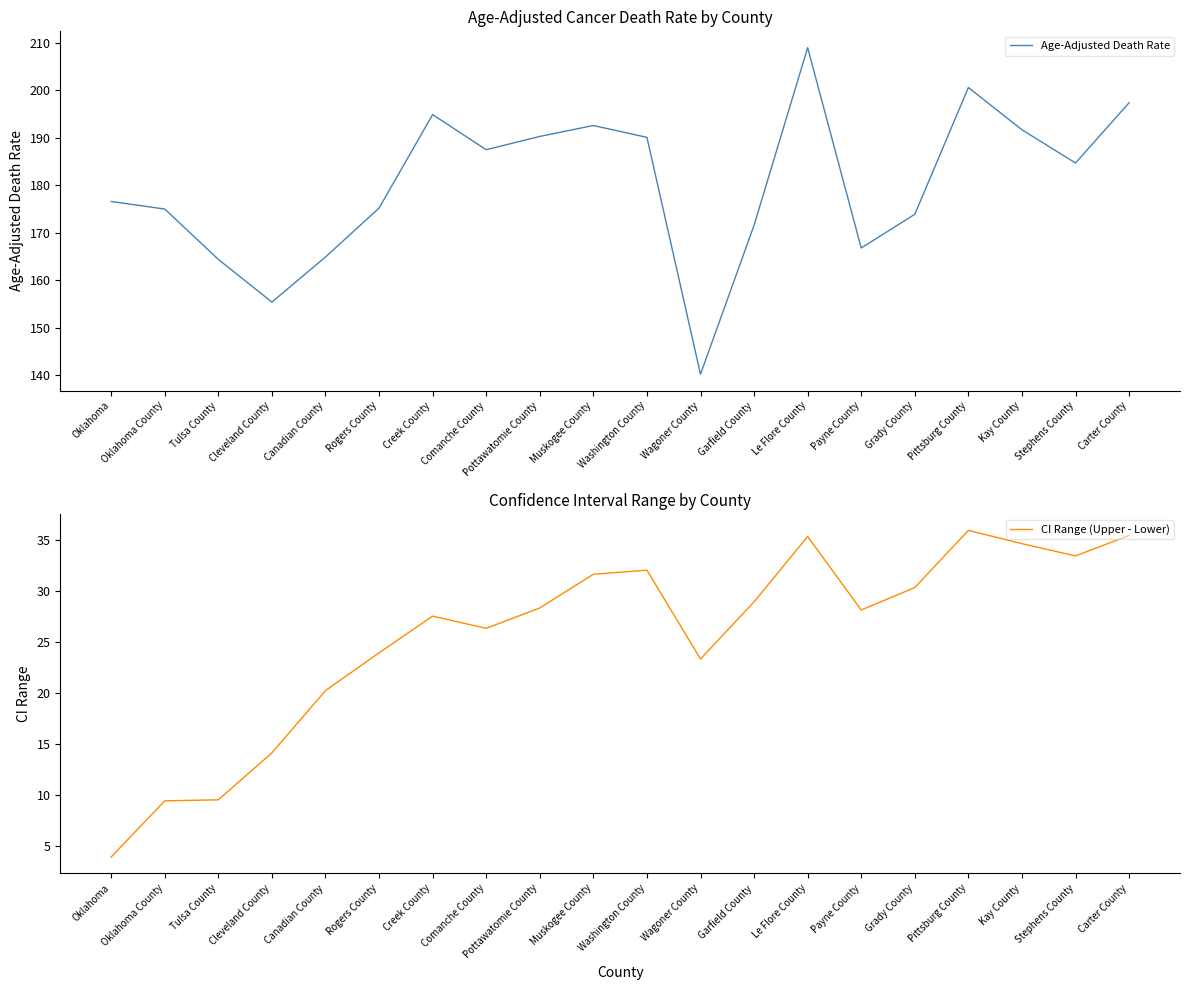

What is the maximum value shown in the chart?

209.0